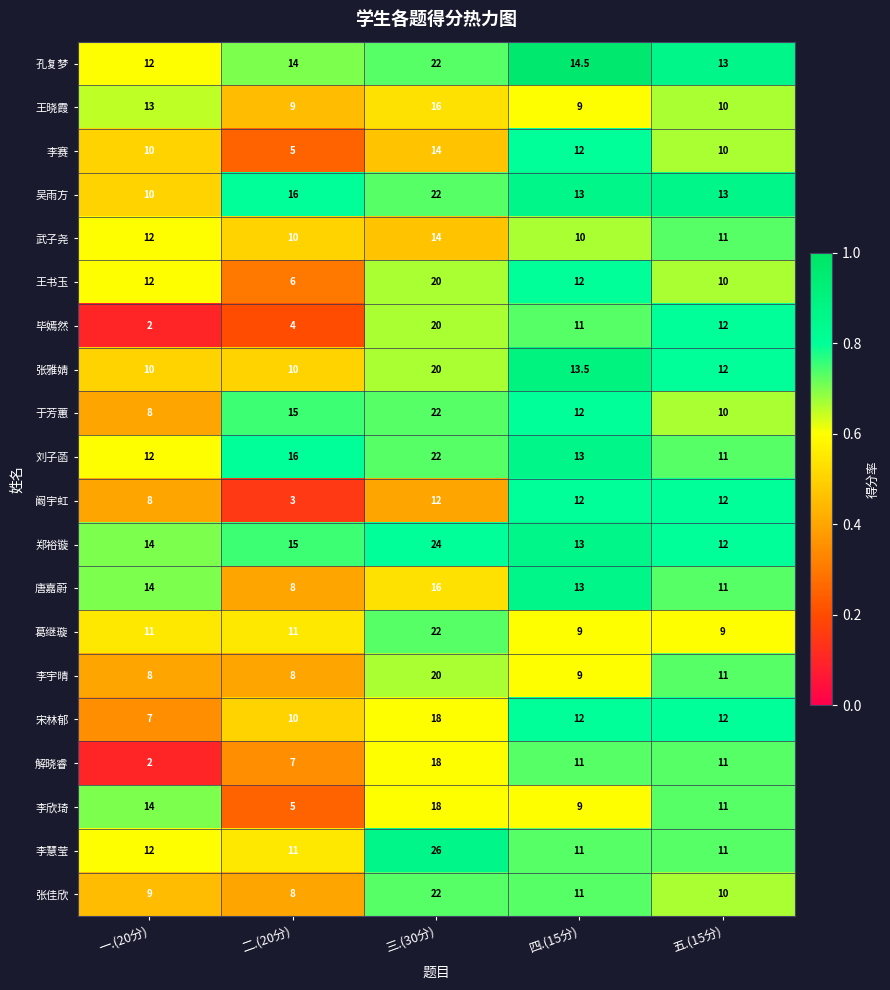

At which category is the sum across all series the highest?

三.(30分)